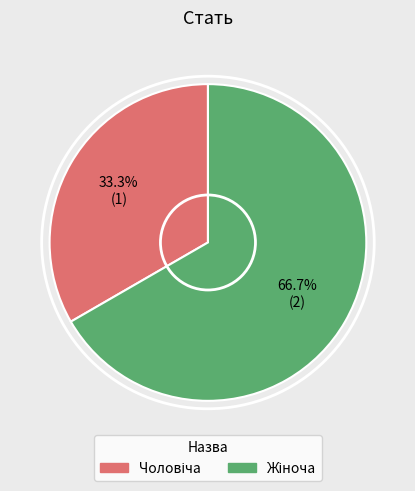

Is there a majority slice in this chart?

Yes